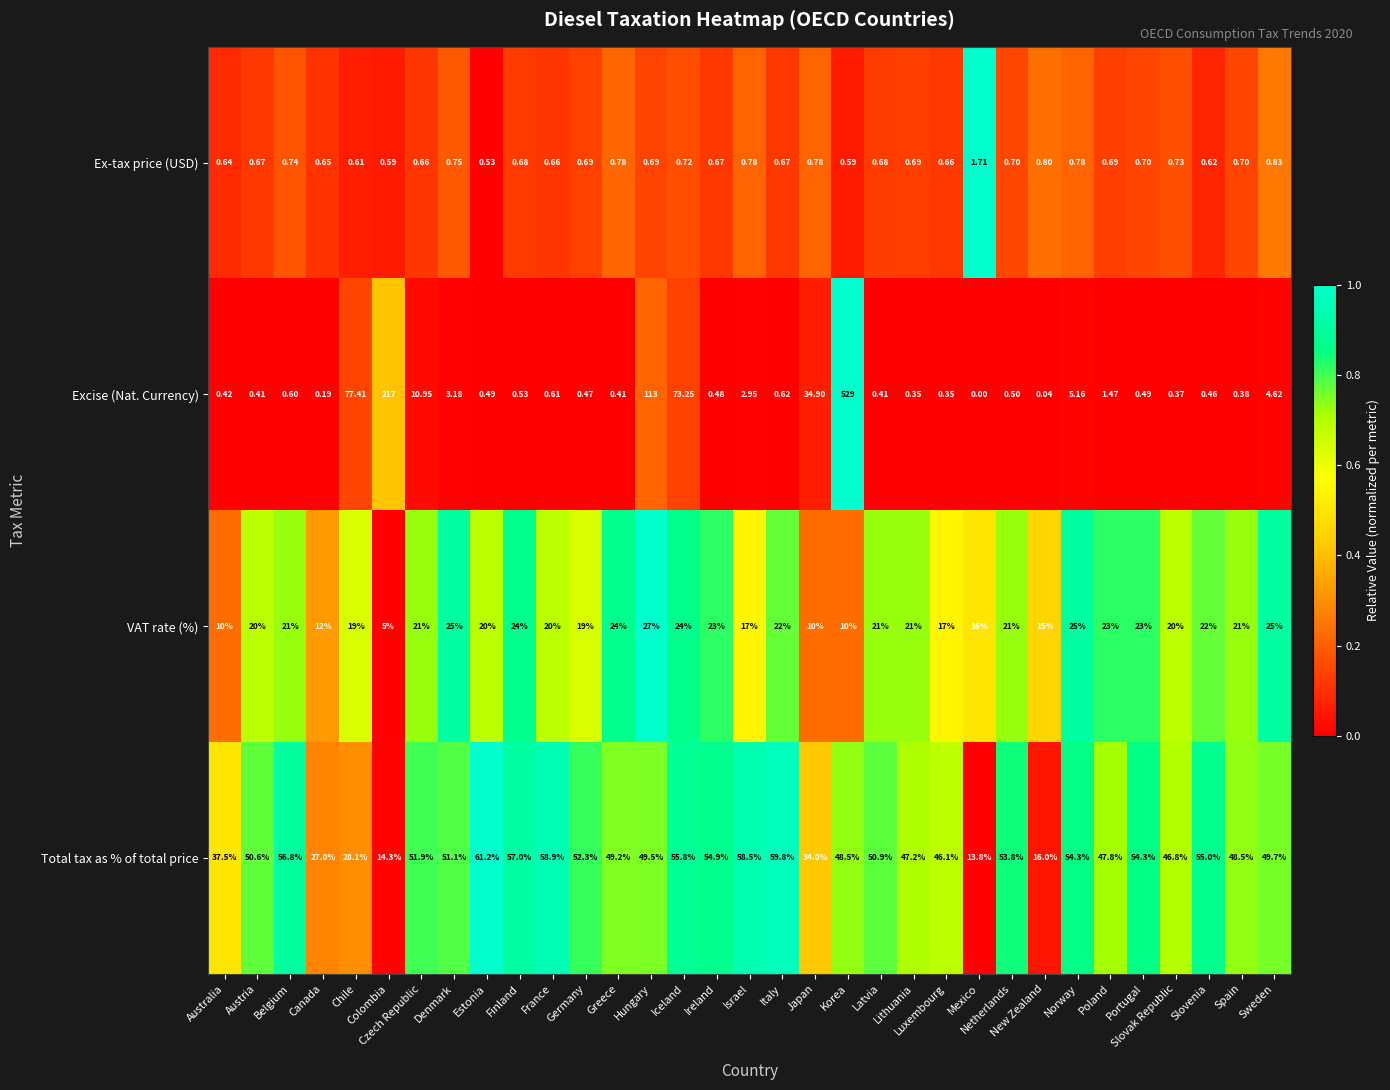

Rank the series by their average value, from highest to lowest.

Total tax as % of total price, Excise (Nat. Currency), VAT rate (%), Ex-tax price (USD)